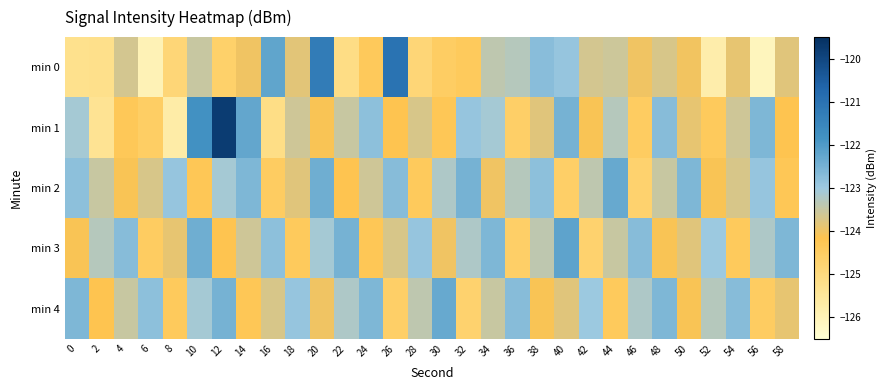

Which label corresponds to the largest value in the chart?

12